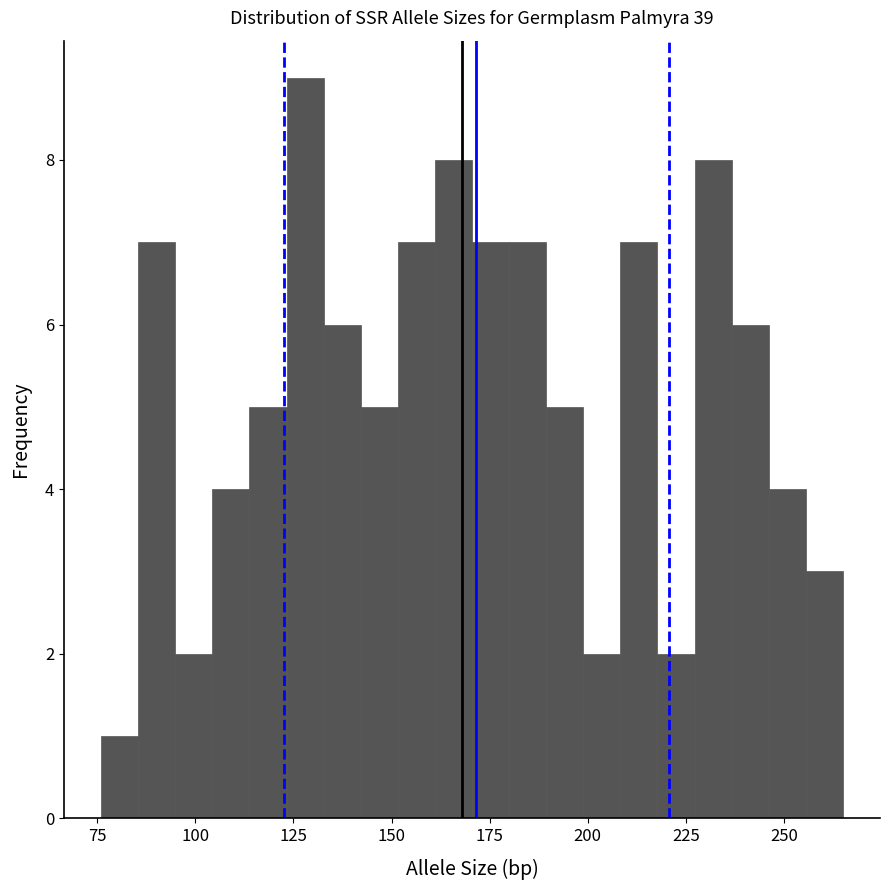

Around what value on the x-axis is the tallest bar? Give the approximate position of its centre, as read against the axis.

130